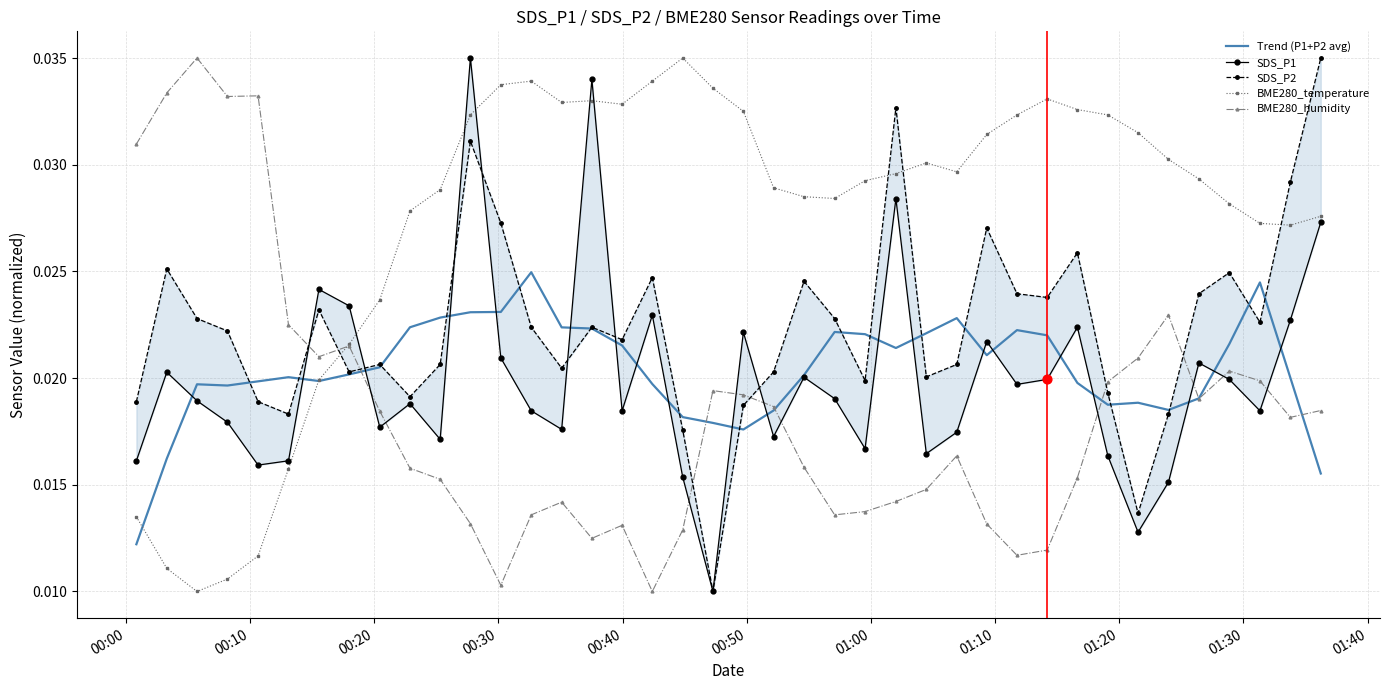

Which series reaches the maximum Y coordinate?

SDS_P1